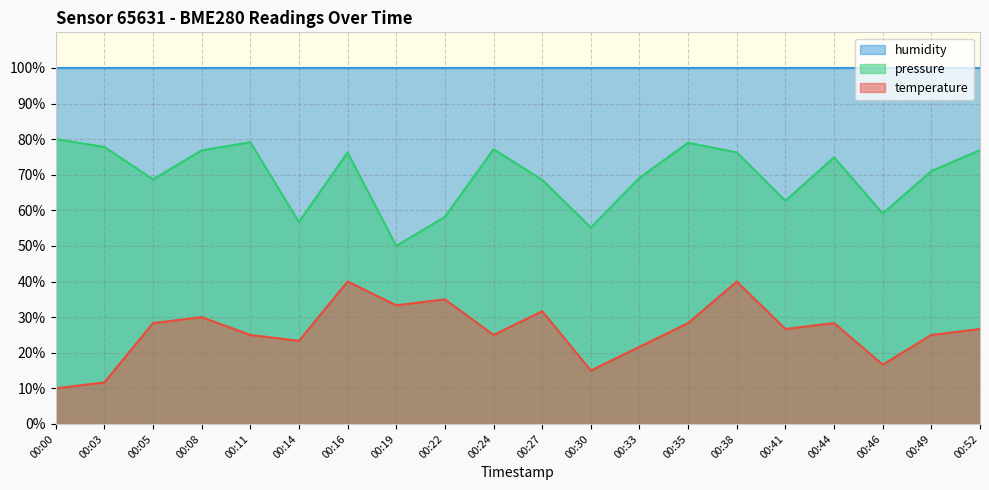

At which category does pressure_norm reach its first local peak?

00:11